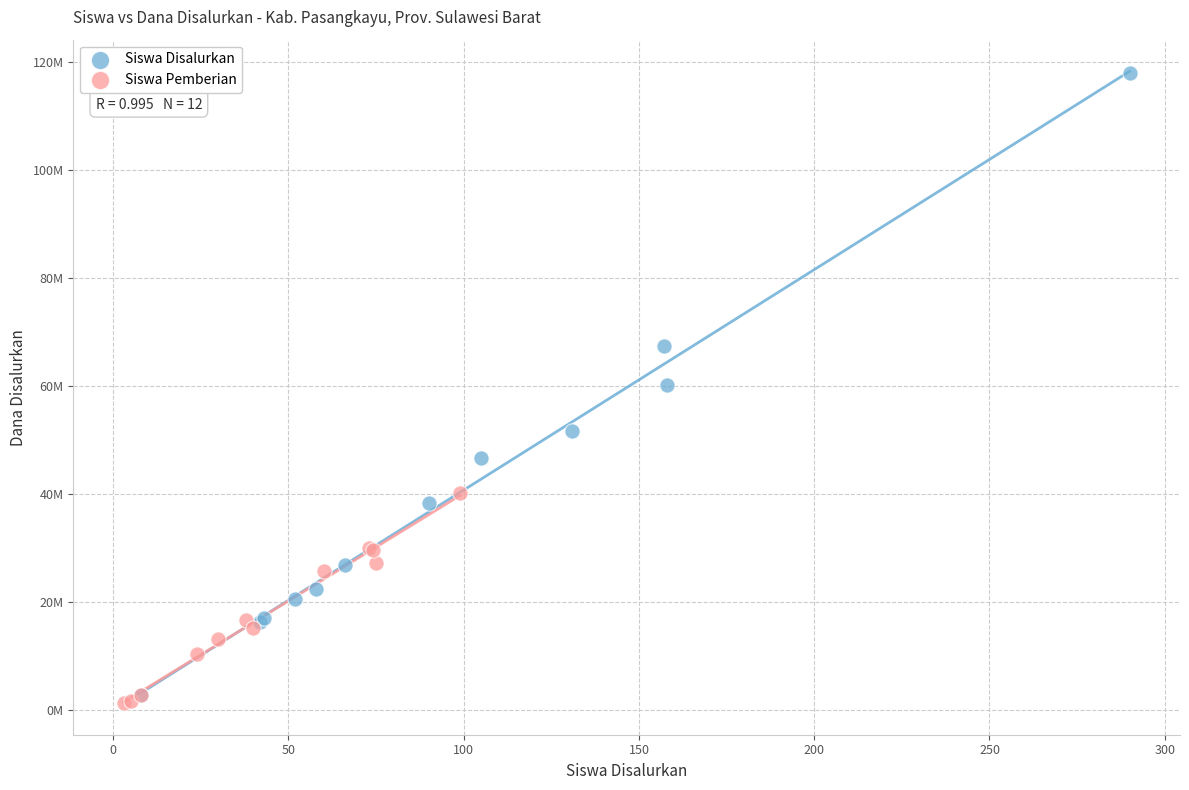

What are all the series names shown in the legend?

Siswa Disalurkan, Siswa Pemberian